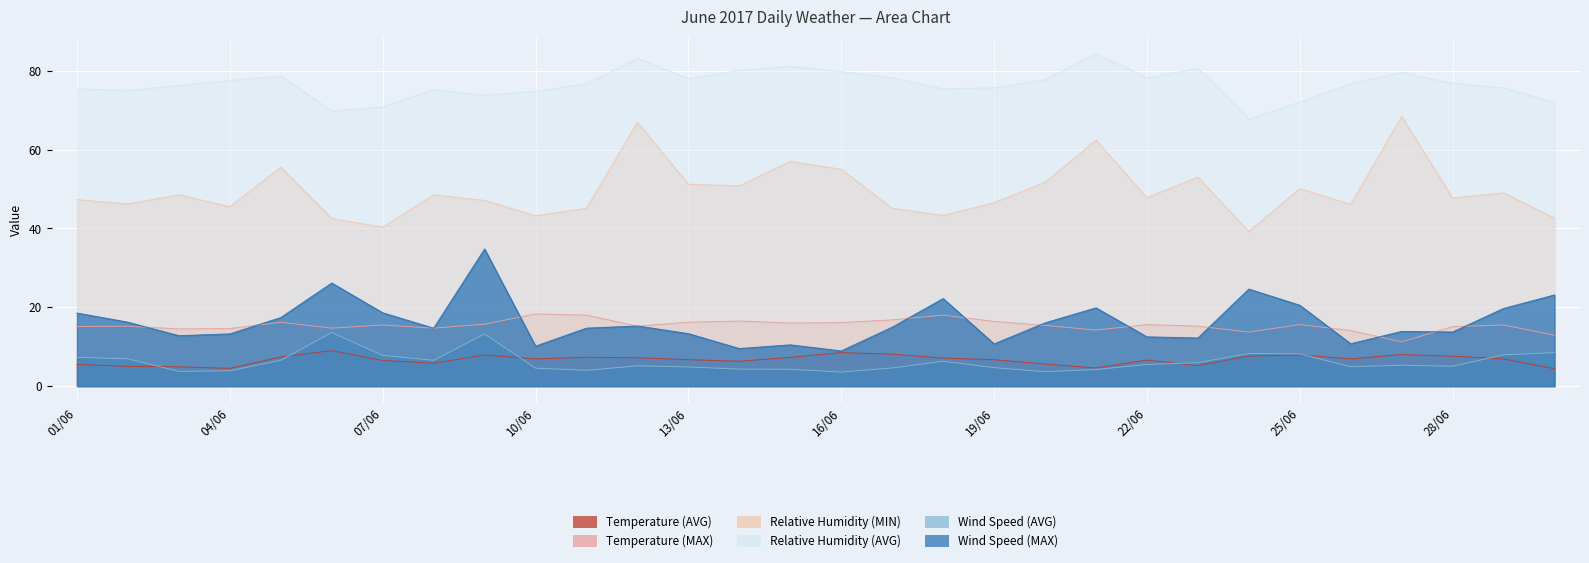

Which series has the largest total across all categories?

Relative Humidity (AVG)